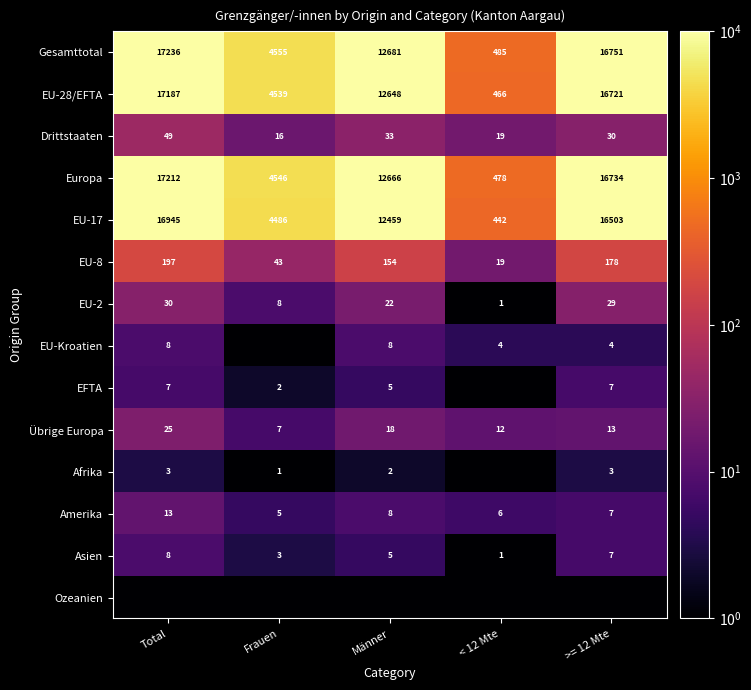

At which label does Drittstaaten first exceed 30?

Total